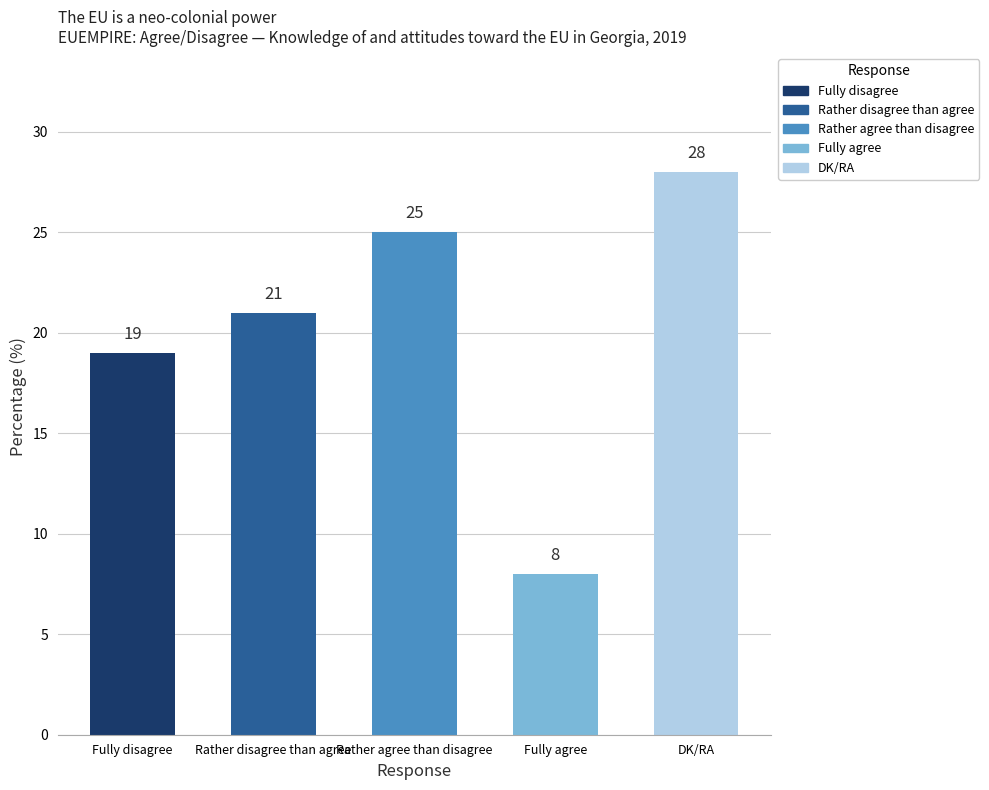

What is the label of the 1st bar from the right?

DK/RA